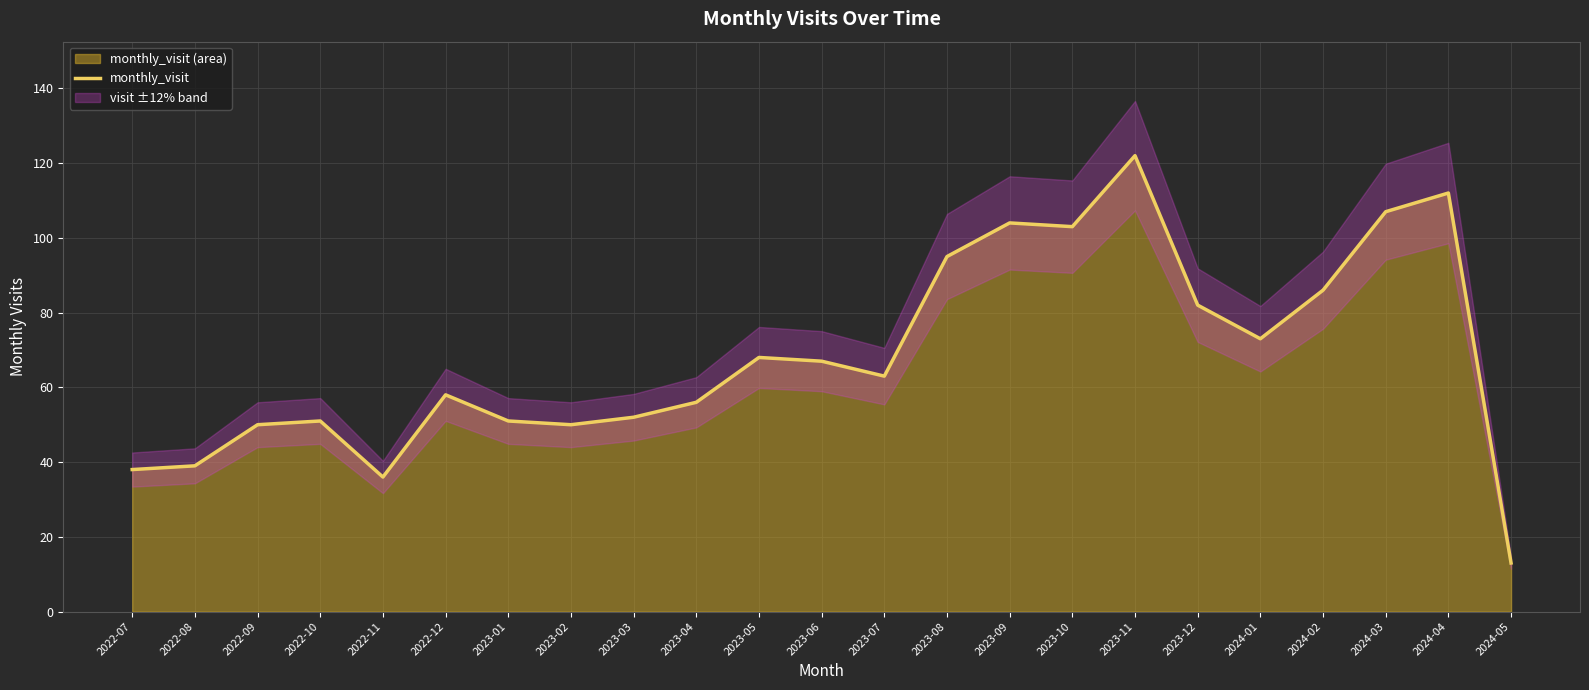

Reading left to right, list all the values displayed in this chart.

2022-07=38	2022-08=39	2022-09=50	2022-10=51	2022-11=36	2022-12=58	2023-01=51	2023-02=50	2023-03=52	2023-04=56	2023-05=68	2023-06=67	2023-07=63	2023-08=95	2023-09=104	2023-10=103	2023-11=122	2023-12=82	2024-01=73	2024-02=86	2024-03=107	2024-04=112	2024-05=13